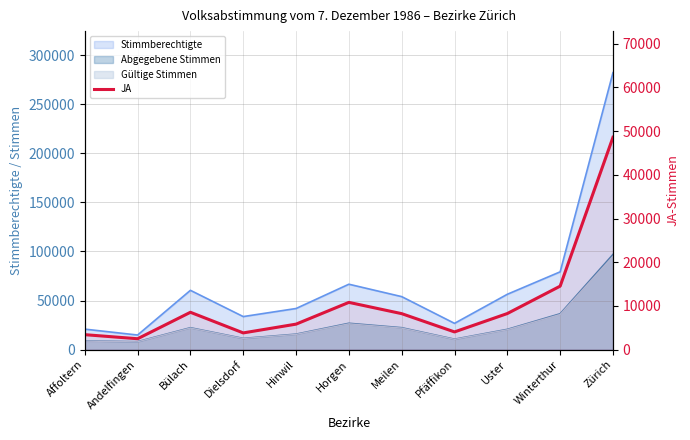

Does the chart have visible grid lines?

Yes